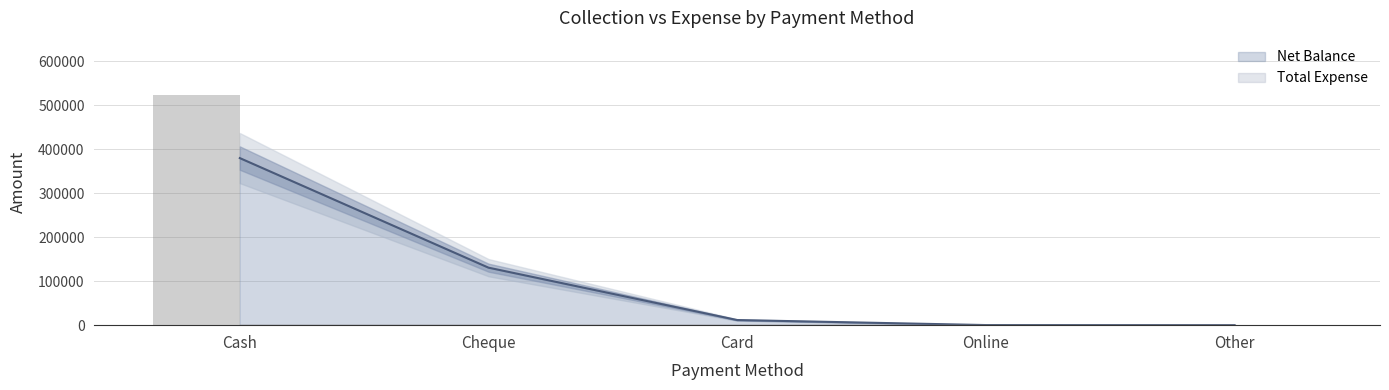

What is the label of the 5th bar from the left?

Other